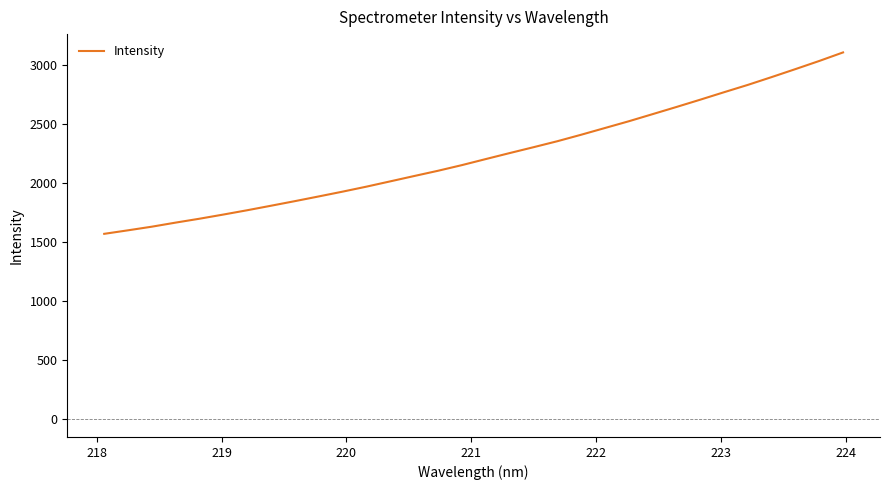

What is the difference between the maximum and minimum values?

1538.2